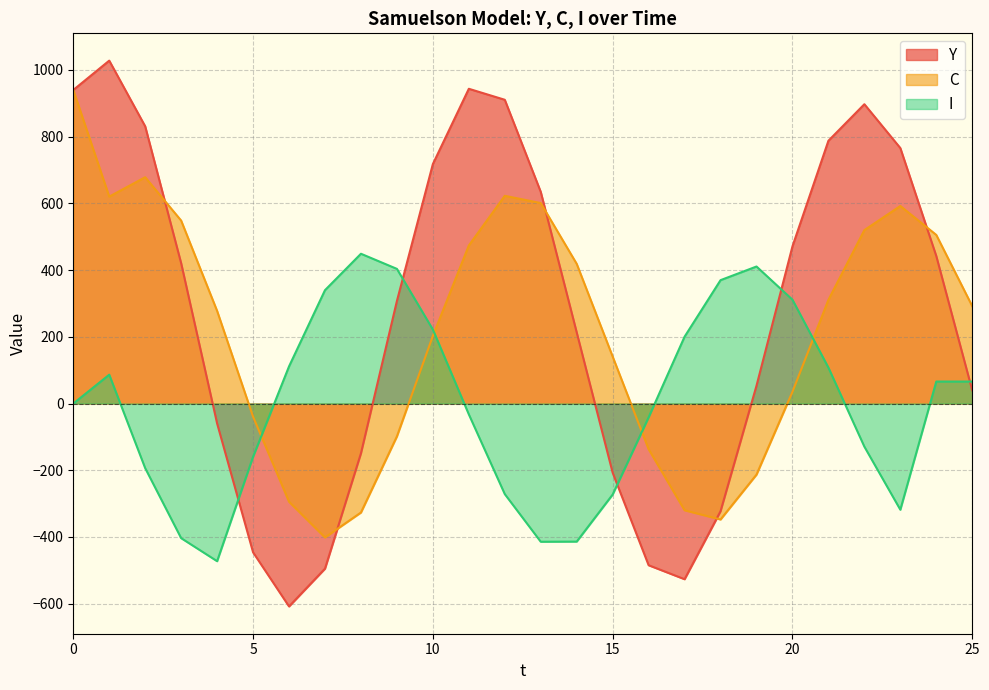

The C series shows -98.5 at 9. True or false?

True